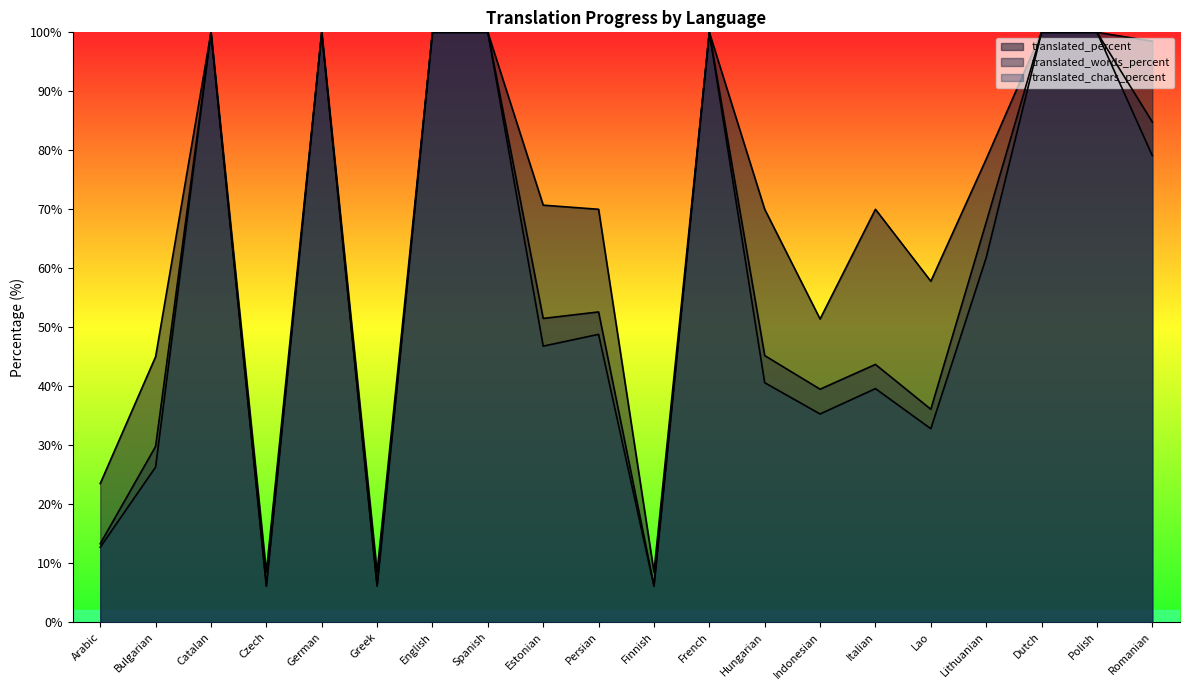

What is the sum of all translated_percent values?

1360.9